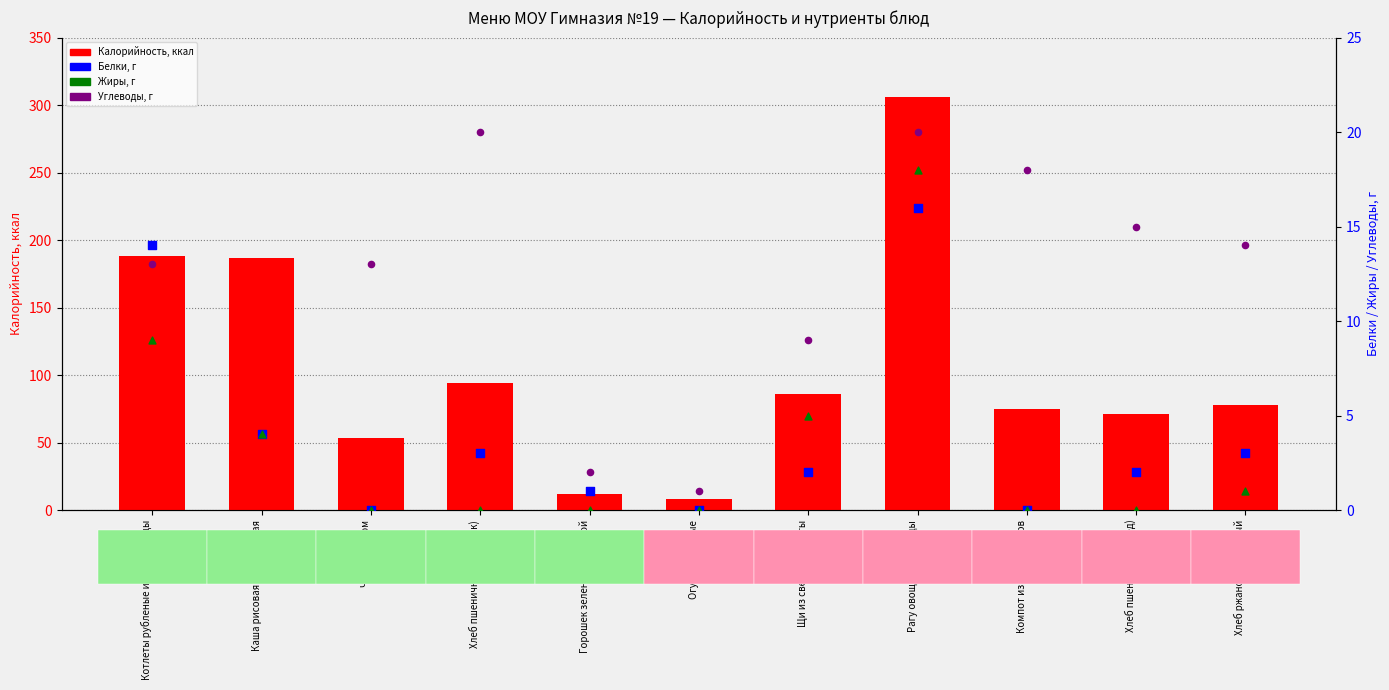

At how many categories does at least one series exceed 234?

1